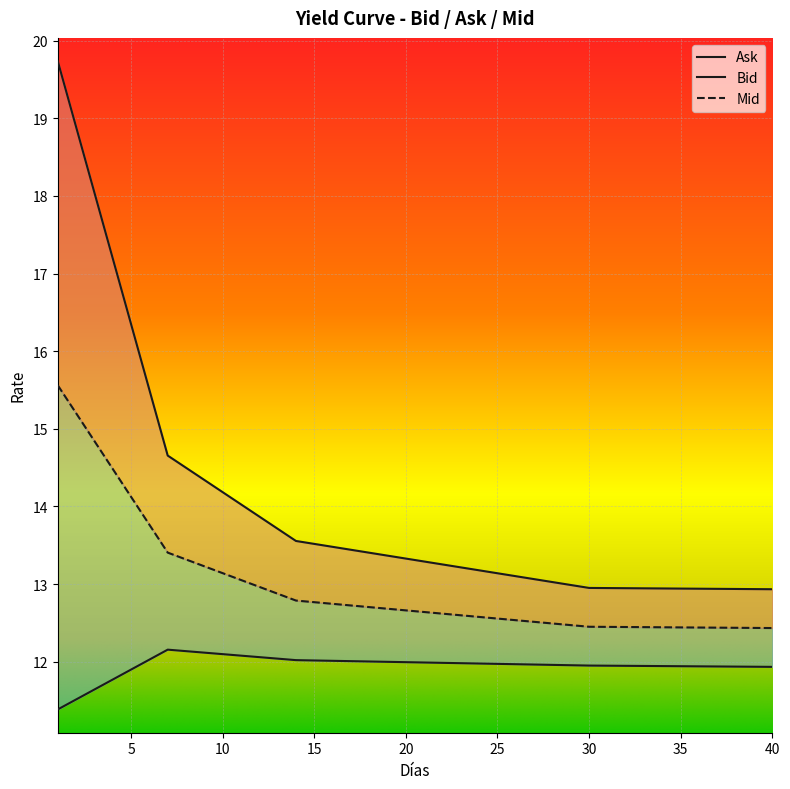

Reading left to right, extract all data points from this chart.

Bid: 1=11.4	2=11.5	3=11.6	4=11.8	5=11.9	6=12.0	7=12.2	8=12.1	9=12.1	10=12.1	11=12.1	12=12.1	13=12.0	14=12.0	15=12.0	16=12.0	17=12.0	18=12.0	19=12.0	20=12.0	21=12.0	22=12.0	23=12.0	24=12.0	25=12.0	26=12.0	27=12.0	28=12.0	29=12.0	30=11.9	31=11.9	32=11.9	33=11.9	34=11.9	35=11.9	36=11.9	37=11.9	38=11.9	39=11.9	40=11.9
Ask: 1=19.7	2=18.9	3=18.0	4=17.2	5=16.3	6=15.5	7=14.7	8=14.5	9=14.3	10=14.2	11=14.0	12=13.9	13=13.7	14=13.6	15=13.5	16=13.5	17=13.4	18=13.4	19=13.4	20=13.3	21=13.3	22=13.3	23=13.2	24=13.2	25=13.1	26=13.1	27=13.1	28=13.0	29=13.0	30=12.9	31=12.9	32=12.9	33=12.9	34=12.9	35=12.9	36=12.9	37=12.9	38=12.9	39=12.9	40=12.9
Mid: 1=15.6	2=15.2	3=14.8	4=14.5	5=14.1	6=13.8	7=13.4	8=13.3	9=13.2	10=13.1	11=13.1	12=13.0	13=12.9	14=12.8	15=12.8	16=12.7	17=12.7	18=12.7	19=12.7	20=12.7	21=12.6	22=12.6	23=12.6	24=12.6	25=12.6	26=12.5	27=12.5	28=12.5	29=12.5	30=12.4	31=12.4	32=12.4	33=12.4	34=12.4	35=12.4	36=12.4	37=12.4	38=12.4	39=12.4	40=12.4